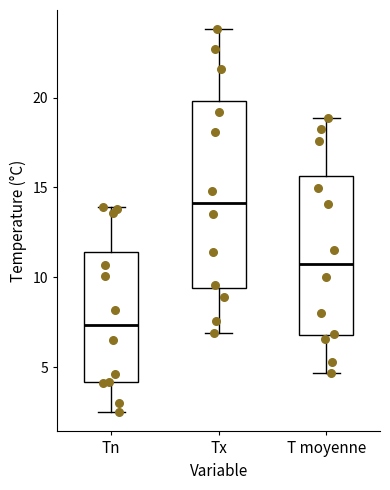

Which box is the tallest, from its lower edge to its upper edge?

Tx